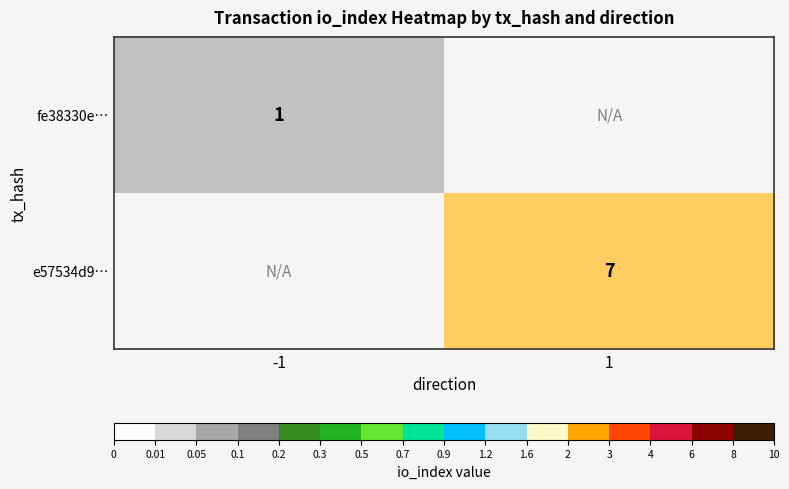

The value of e57534d9… at 1 is 13. True or false?

False